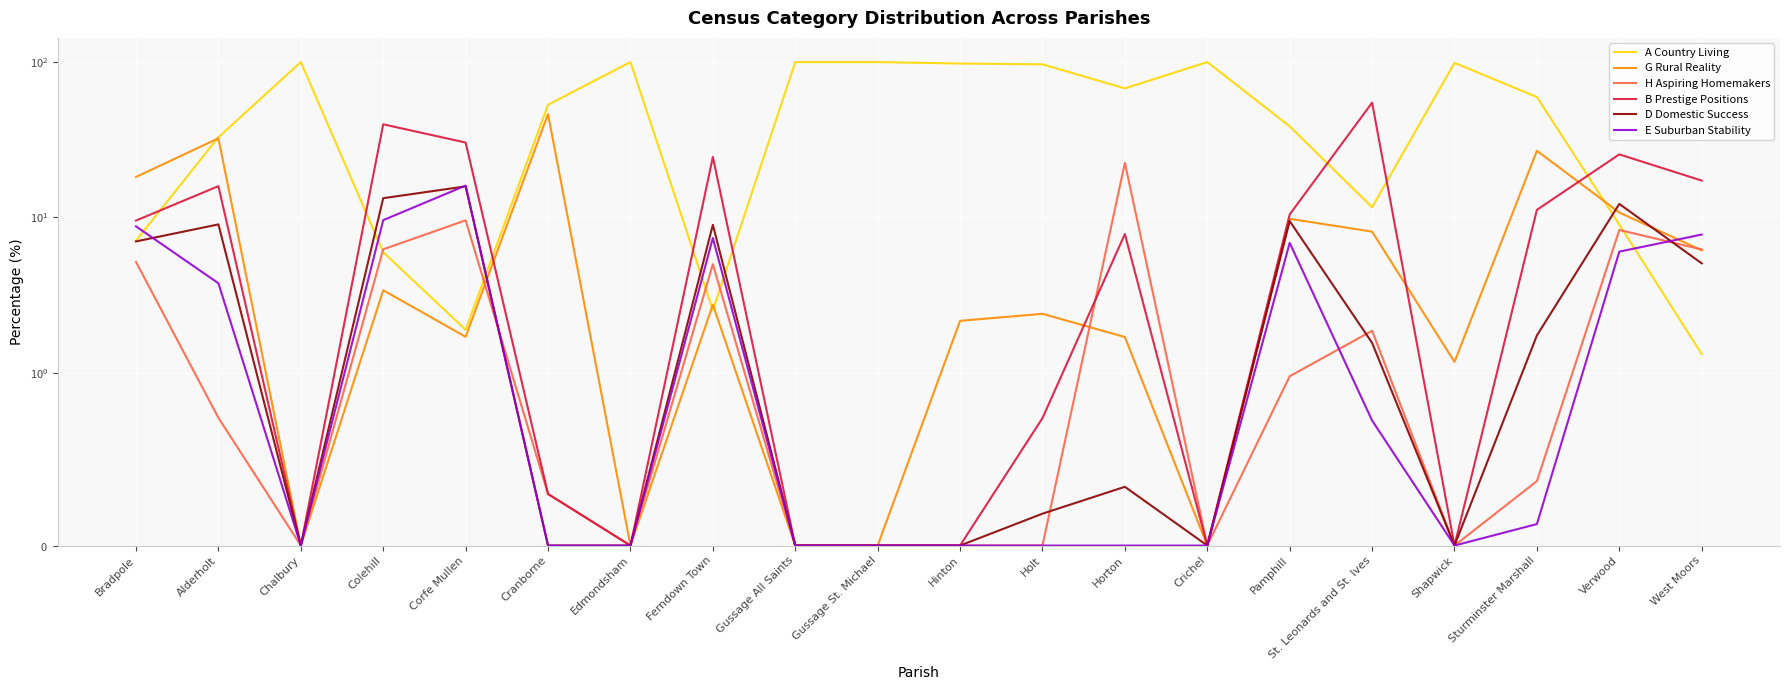

Which series ends up on top after the final intersection of D Domestic Success and H Aspiring Homemakers?

H Aspiring Homemakers